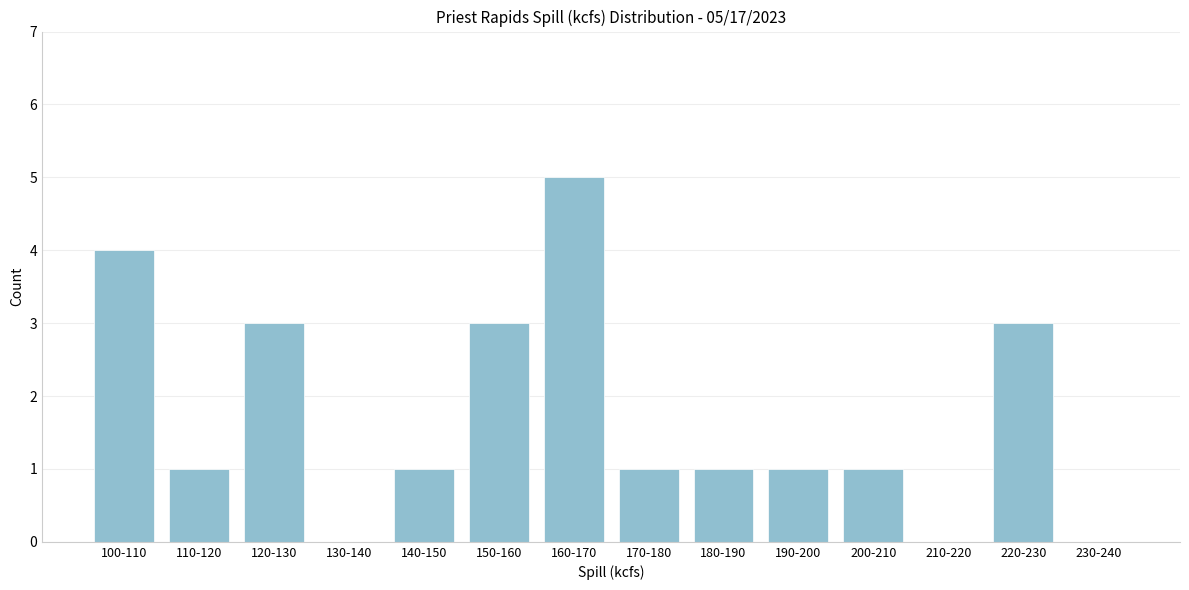

Reading left to right, list all the values displayed in this chart.

100-110=4	110-120=1	120-130=3	130-140=0	140-150=1	150-160=3	160-170=5	170-180=1	180-190=1	190-200=1	200-210=1	210-220=0	220-230=3	230-240=0